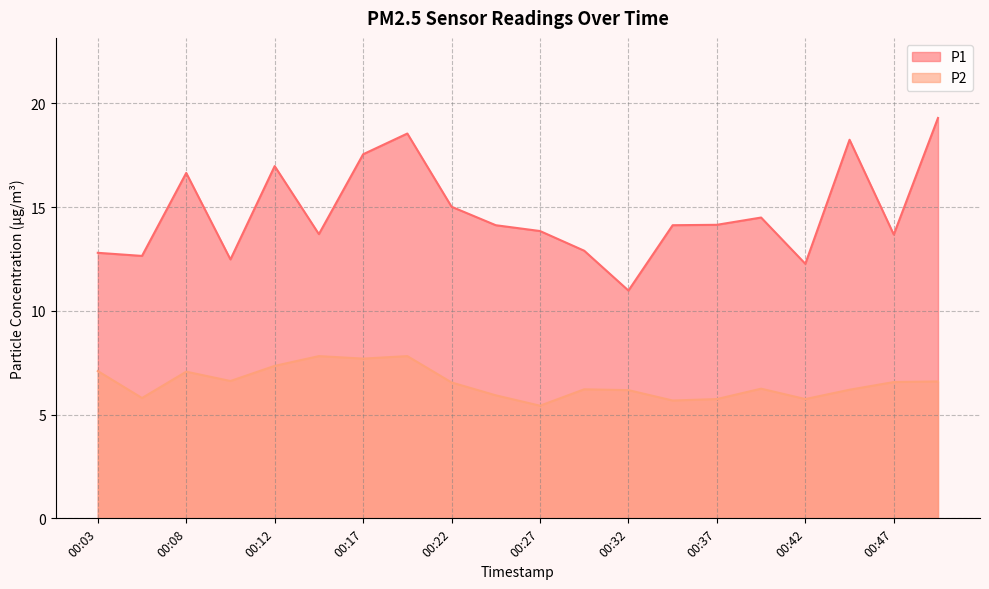

The P1 series shows 9.6 at 00:17. True or false?

False